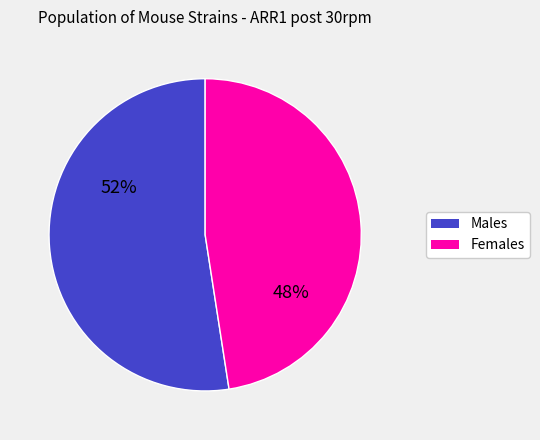

Rank the categories by value from highest to lowest.

Males, Females